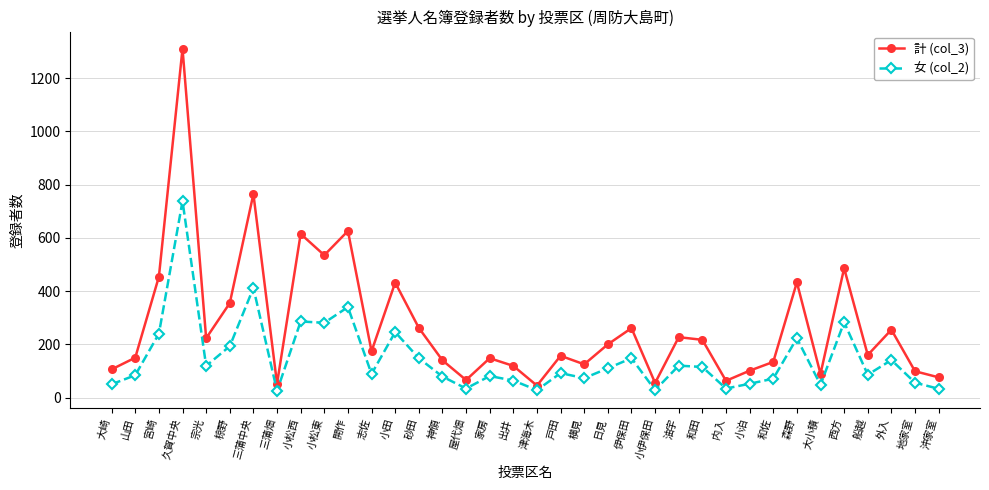

What is the minimum value for 計 (col_3)?

45